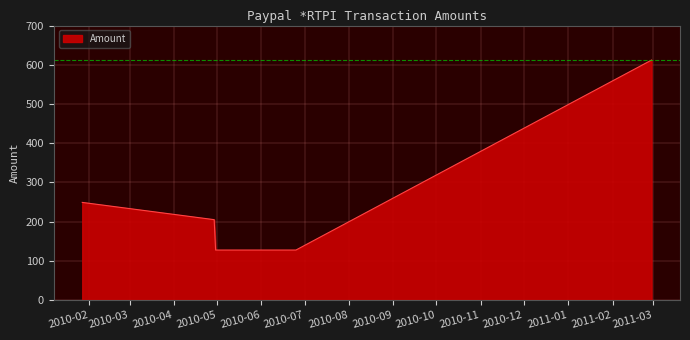

What is the average value?

264.2